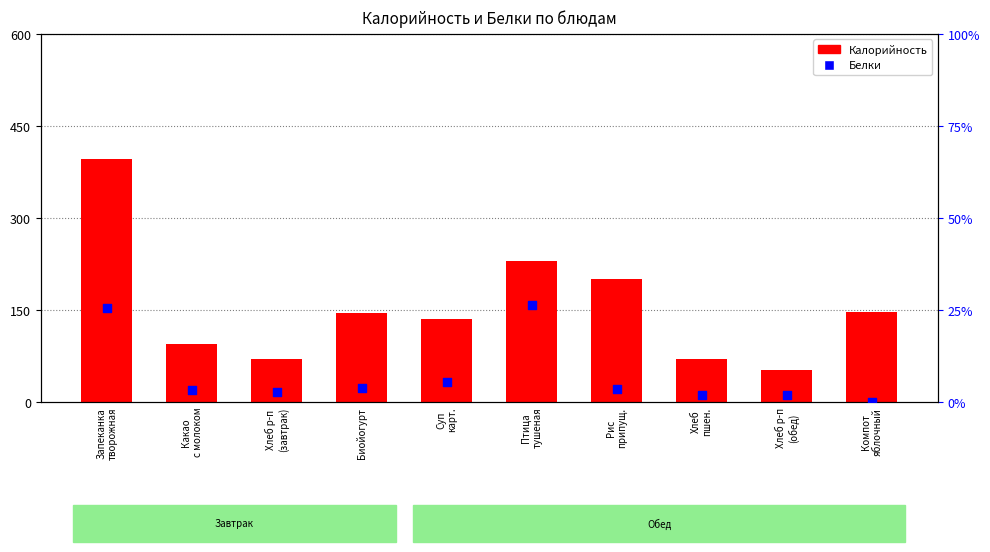

Which series has the largest Y range (max minus min)?

Калорийность